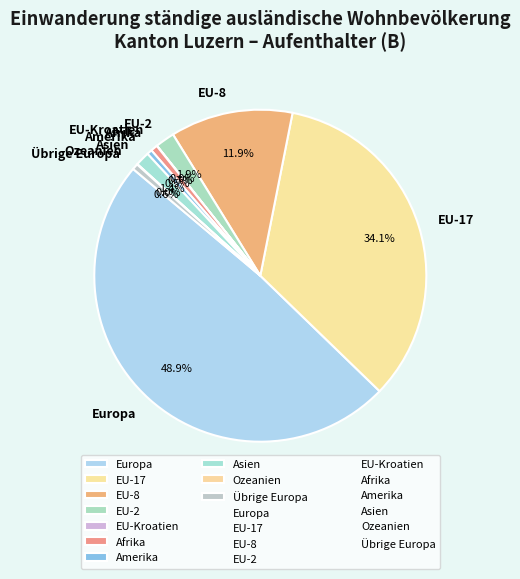

Which category has the biggest portion of the pie?

Europa